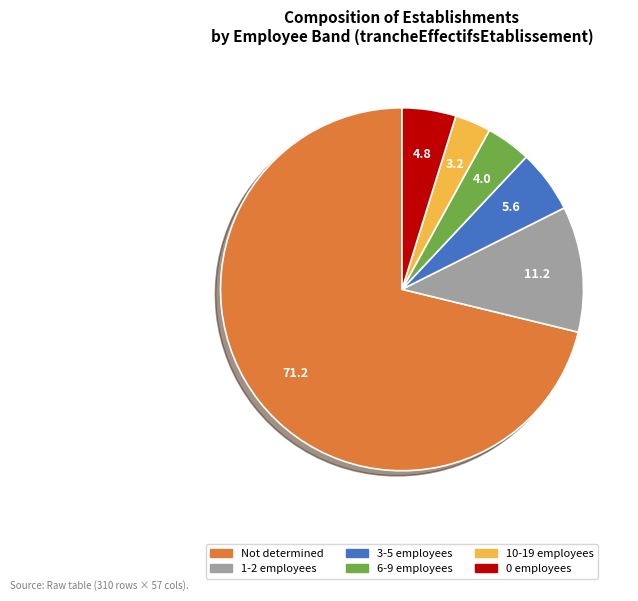

Is there any slice that represents more than half of the pie?

Yes